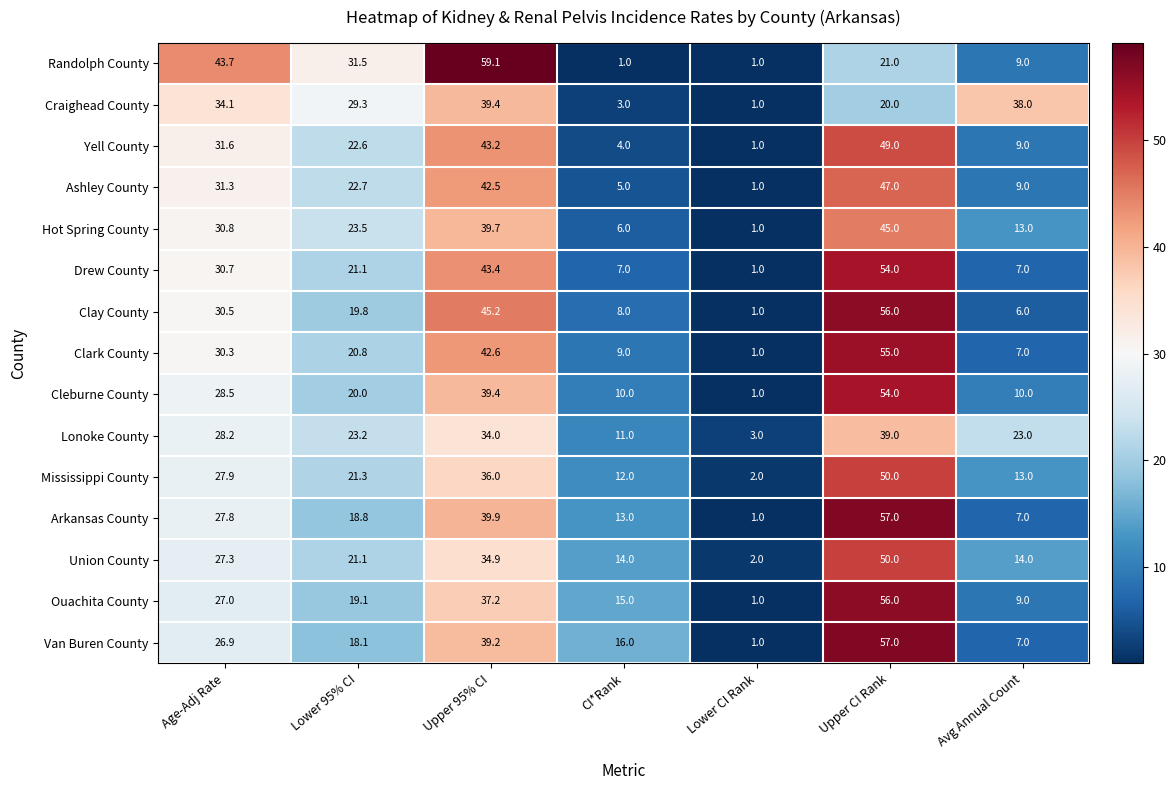

What is the difference between the second highest and second lowest values in the Union County series?

20.9